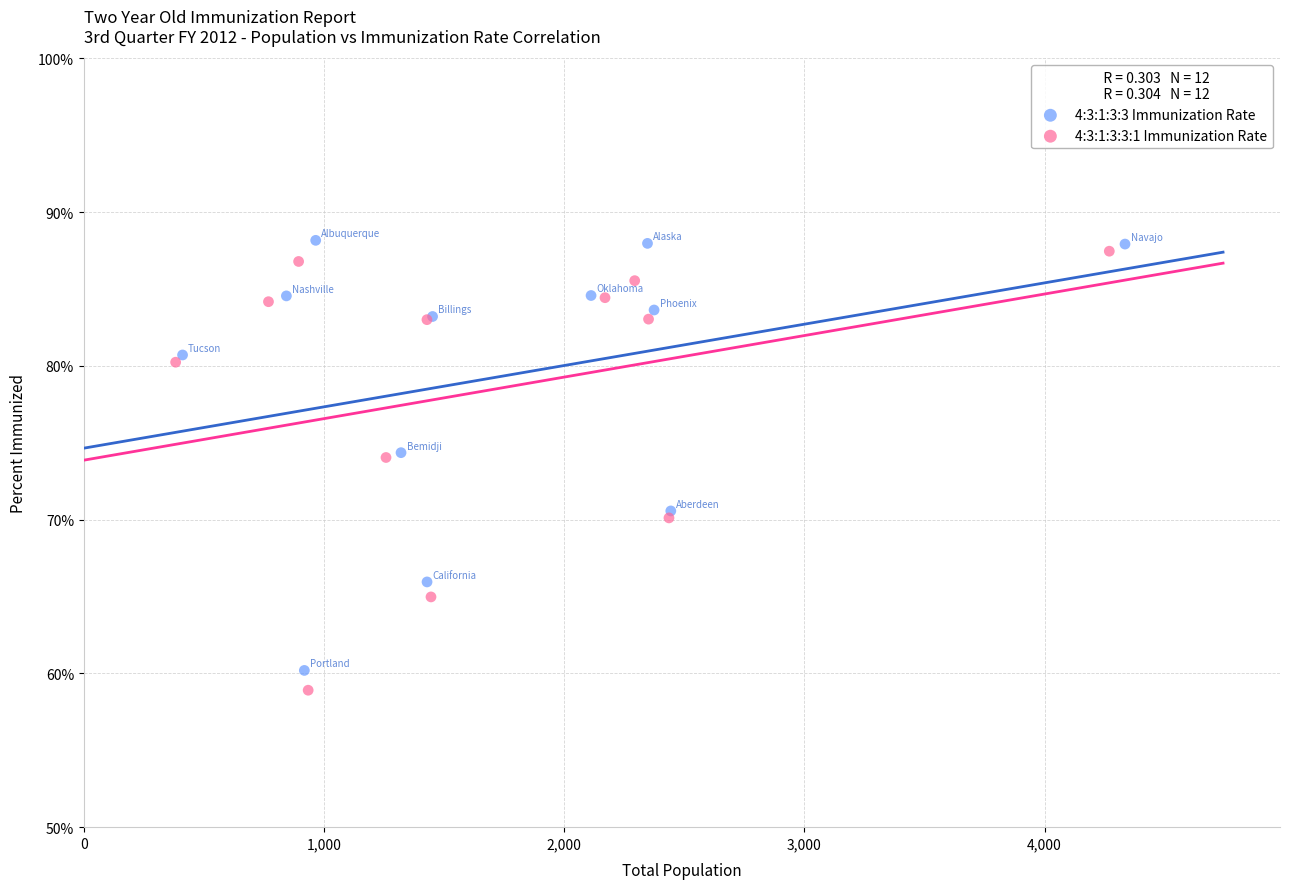

What are all the series names shown in the legend?

4:3:1:3:3 Immunization Rate, 4:3:1:3:3:1 Immunization Rate